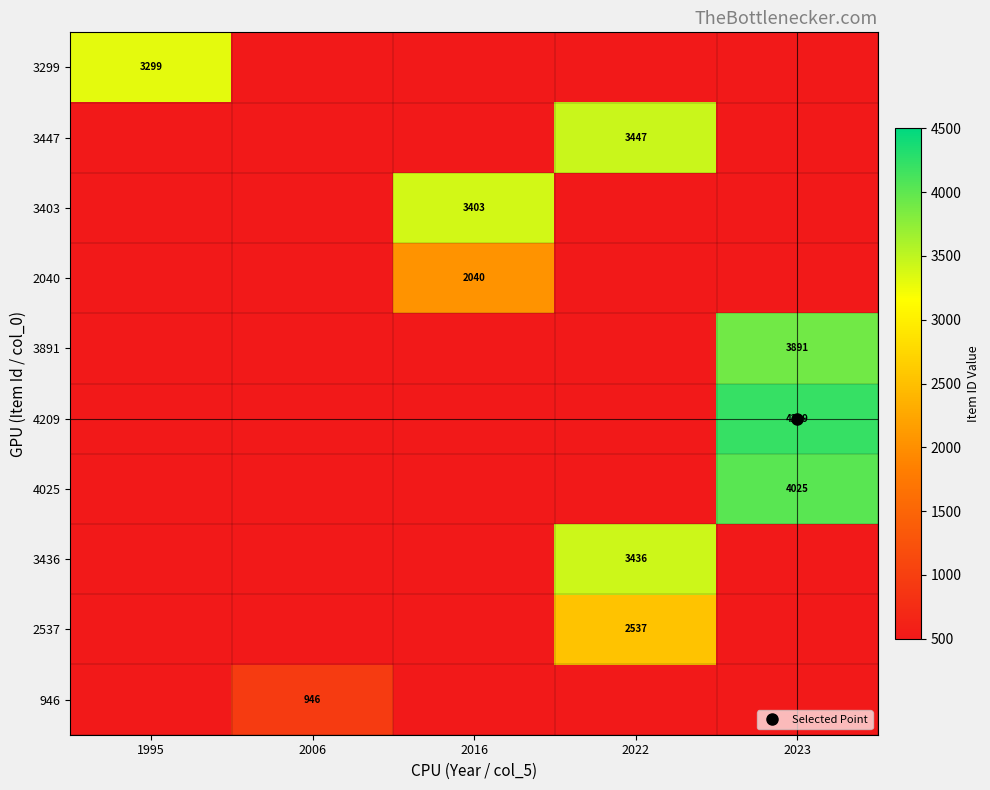

At which label is 2537 closest to 1268?

1995